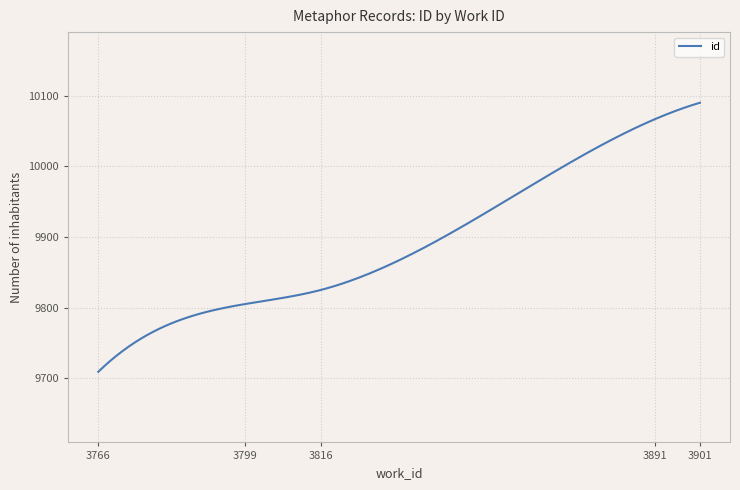

What is the maximum value shown in the chart?

10090.0